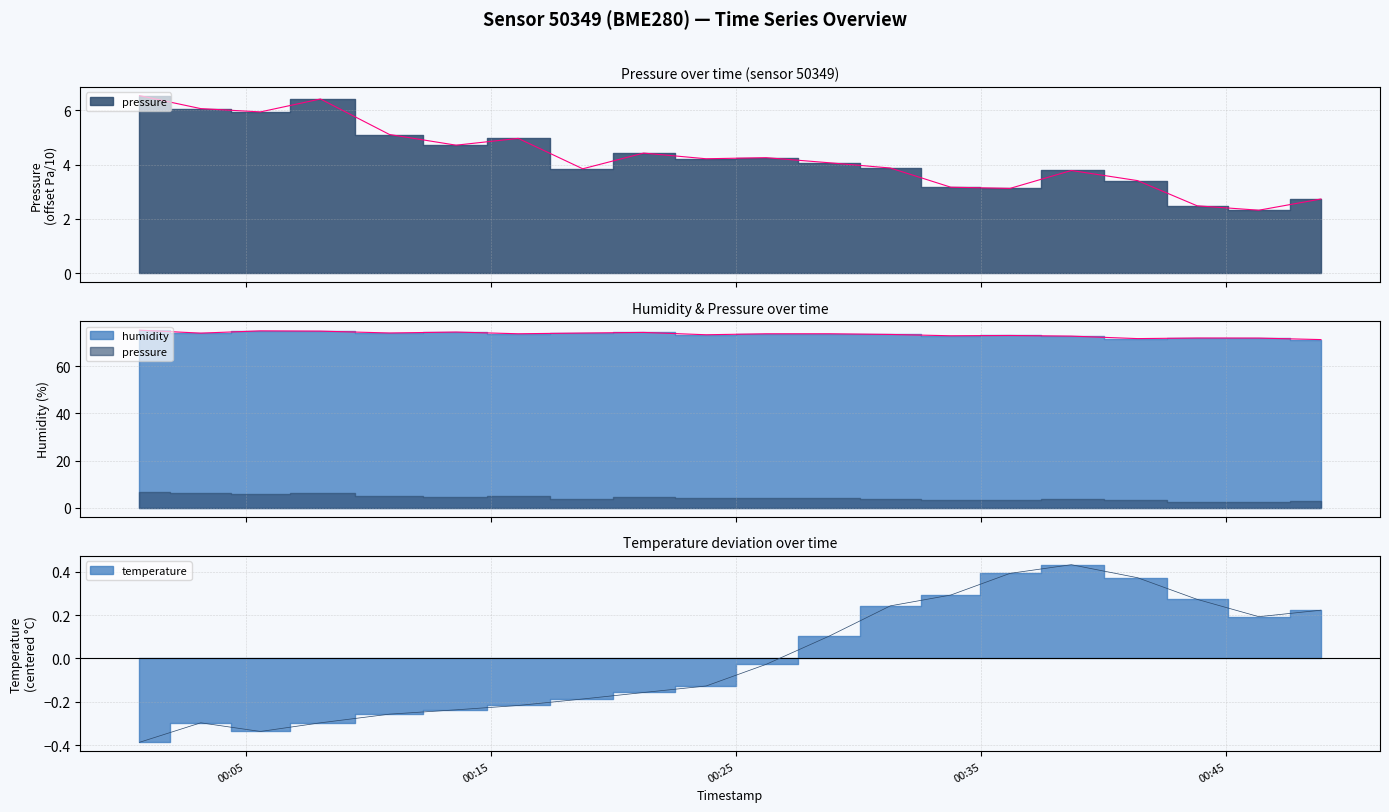

Which series has the largest total across all categories?

humidity